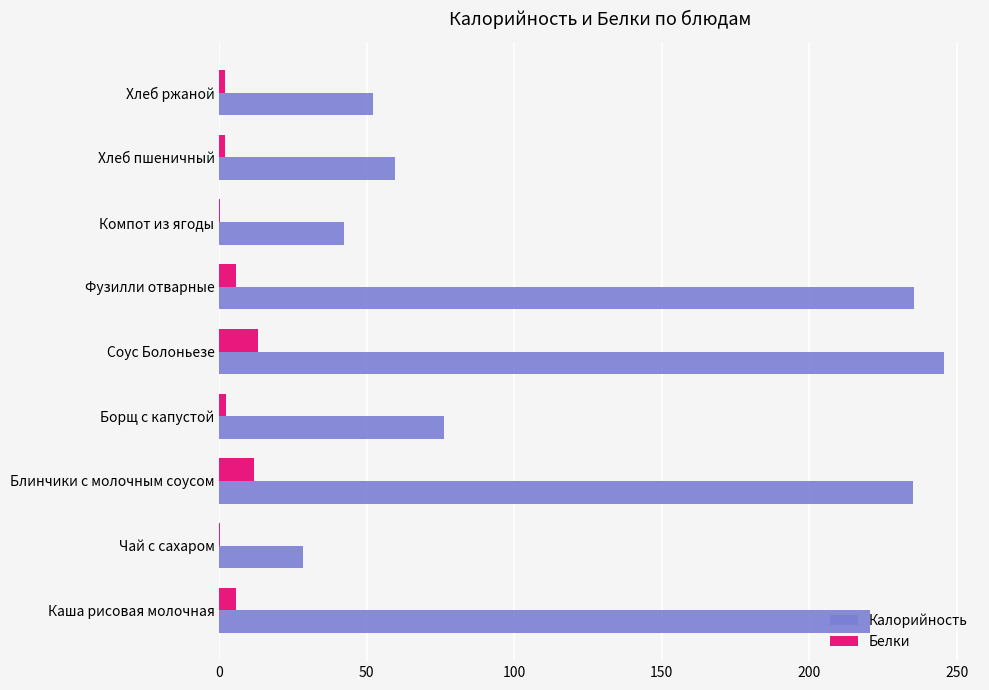

Which series has the largest range (max minus min)?

Калорийность